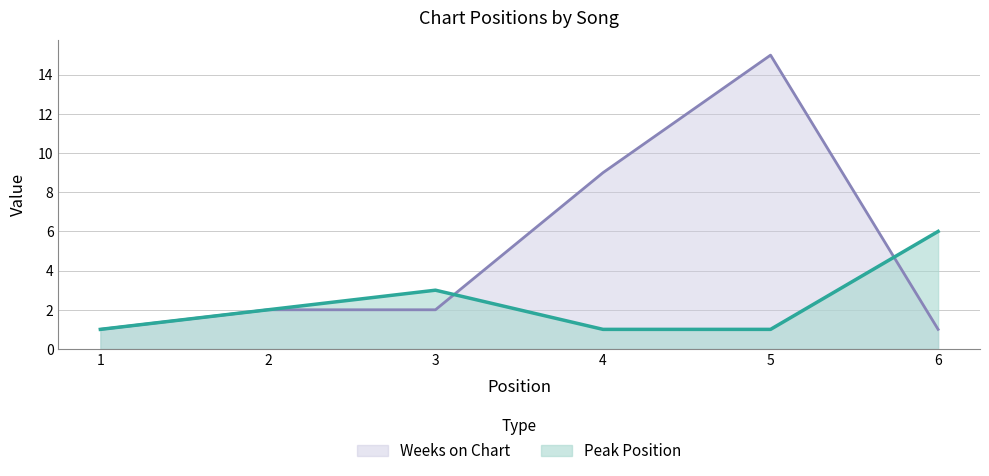

Reading right to left, list all the values displayed in this chart.

Peak Position: 6=6	5=1	4=1	3=3	2=2	1=1
Weeks on Chart: 6=1	5=15	4=9	3=2	2=2	1=1